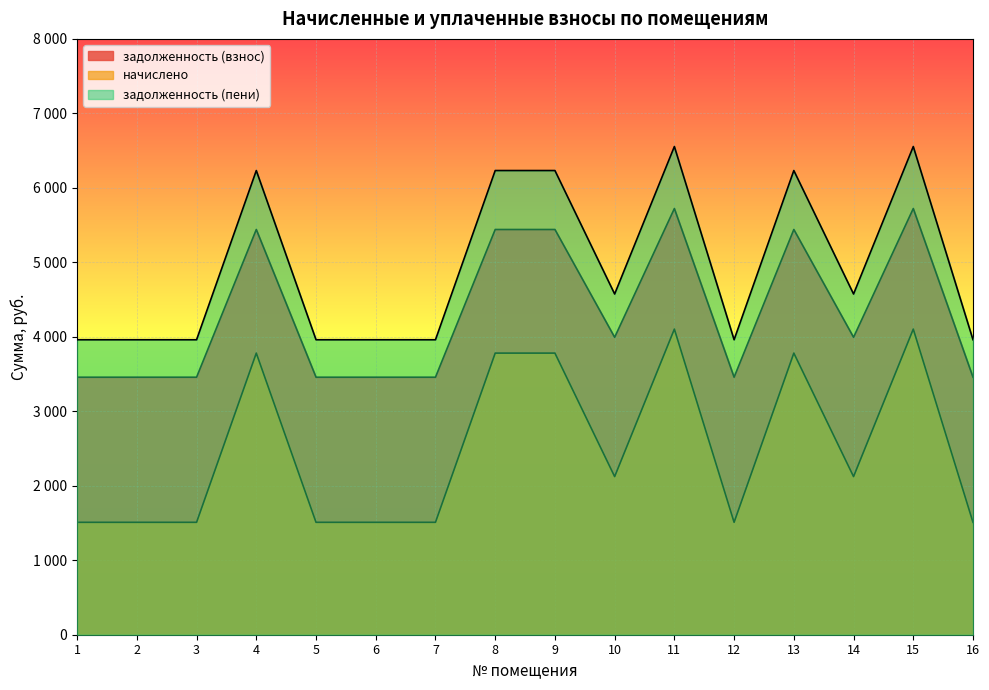

Is the value of задолженность (взнос) at 8 greater than the value of начислено at 6?

Yes